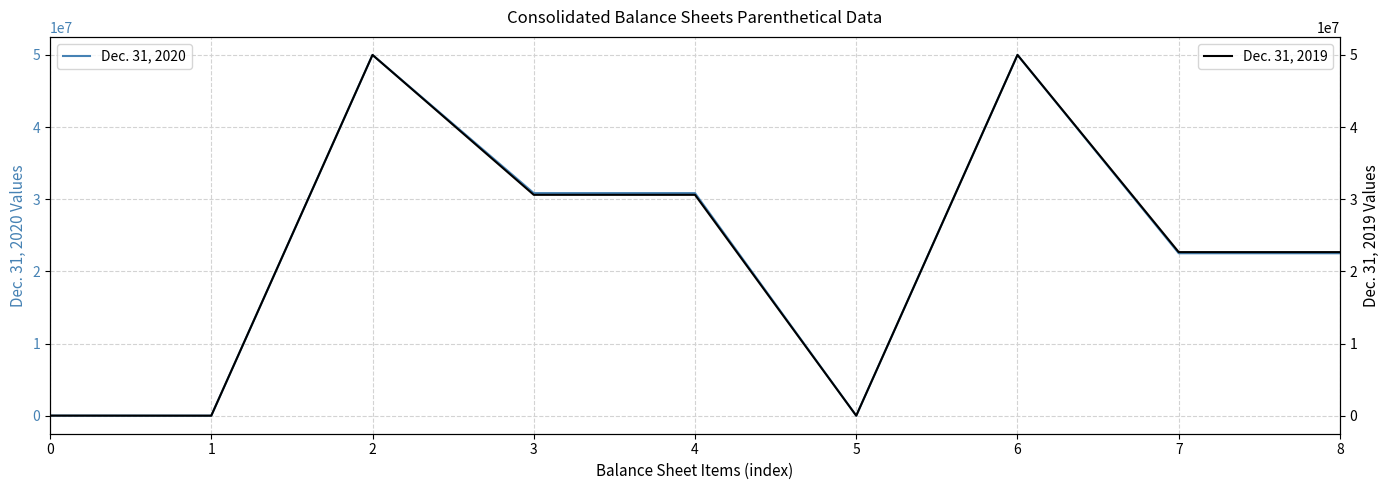

The value of Dec. 31, 2020 at 7 is 22510000. True or false?

True